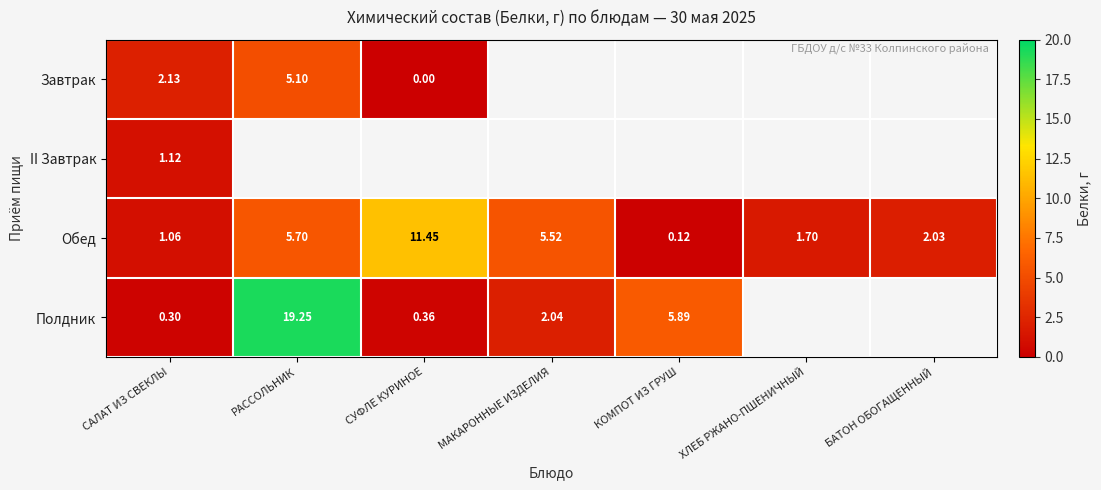

At which label is Обед closest to 5?

МАКАРОННЫЕ ИЗДЕЛИЯ